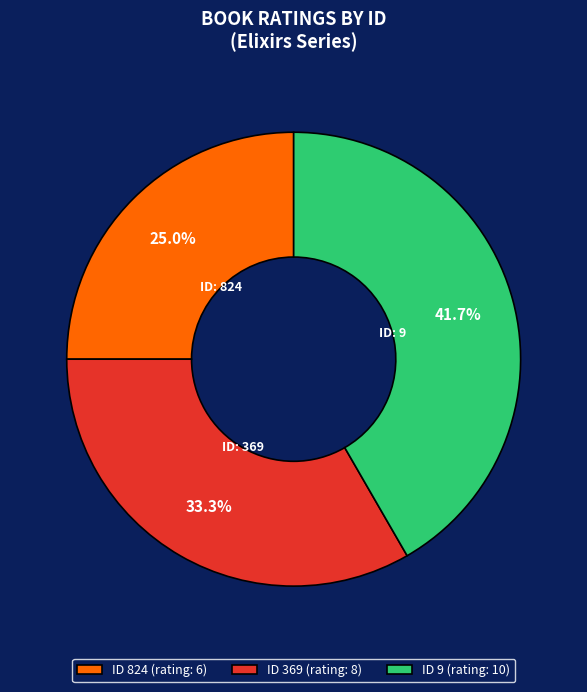

How many segments does this pie chart have?

3